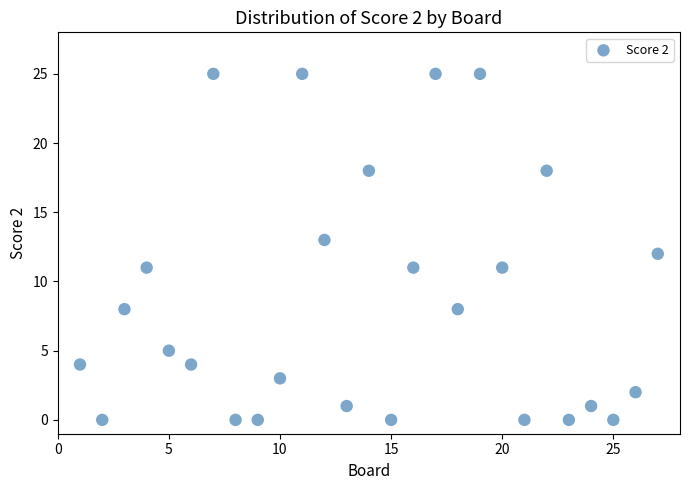

What is the range of X values (max minus min)?

26